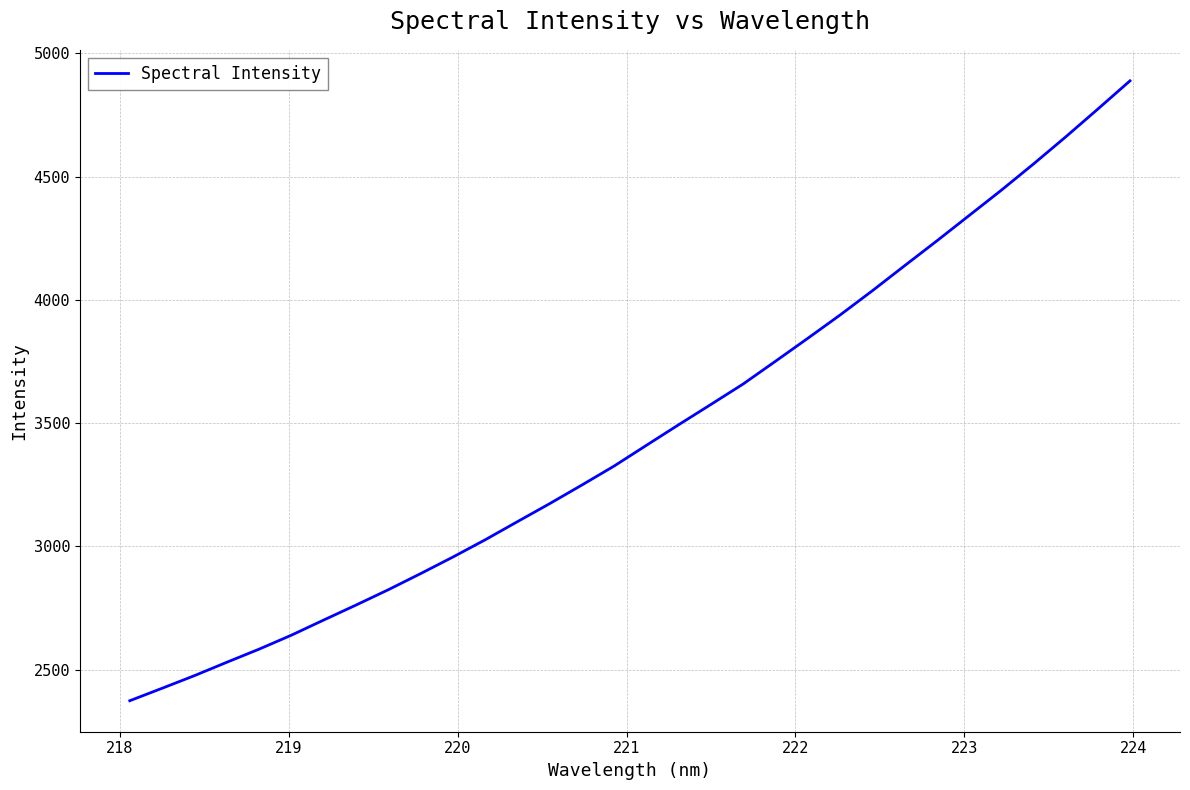

What is the maximum value shown in the chart?

4888.0